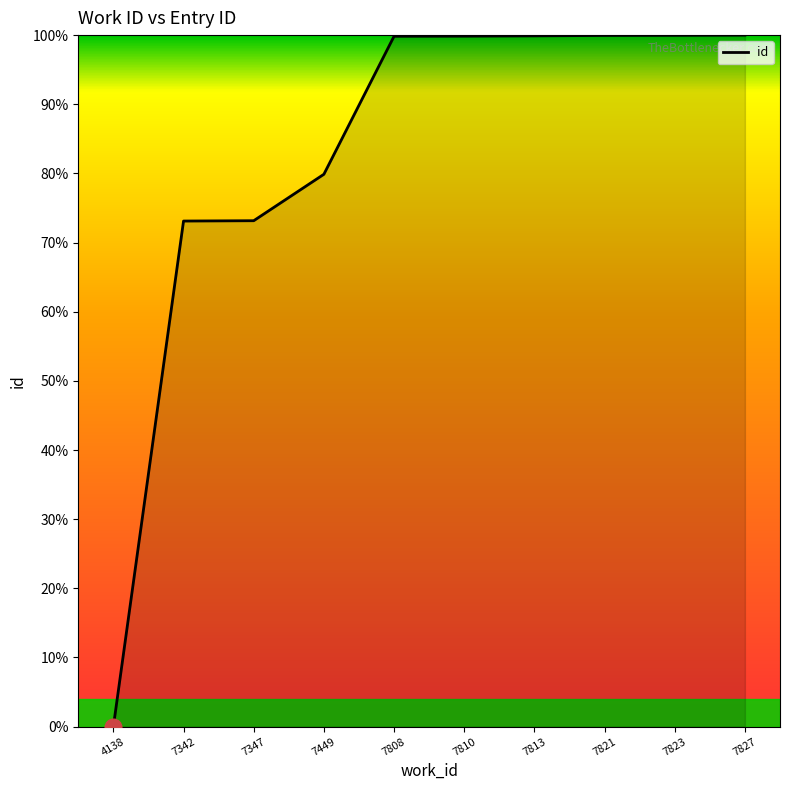

Count the number of categories in the chart.

10